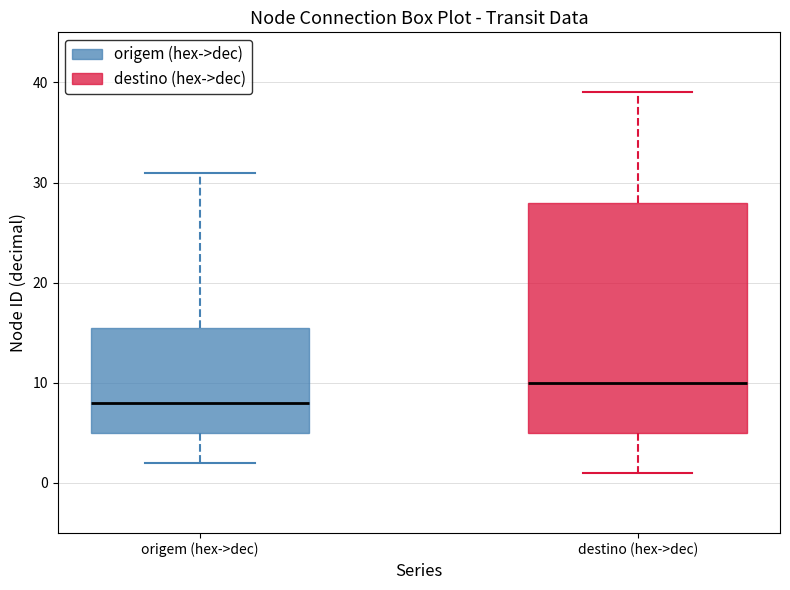

Where does the lower whisker of the box for origem (hex->dec) end on the y-axis? The values are not printed on the chart, so give them approximately, as read against the axis.

2